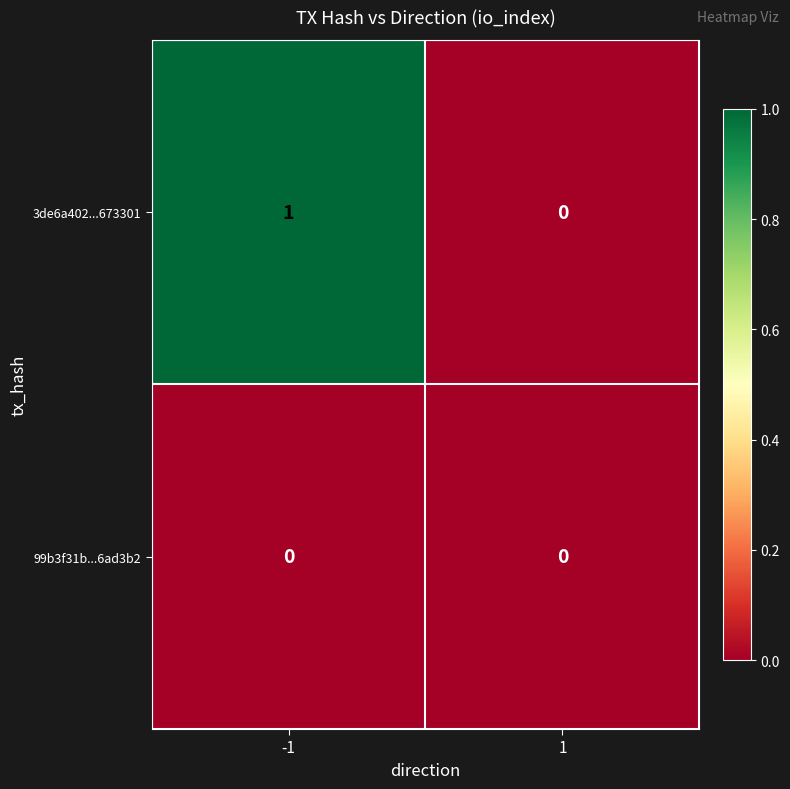

The value of 3de6a402...673301 at 1 is 0. True or false?

True